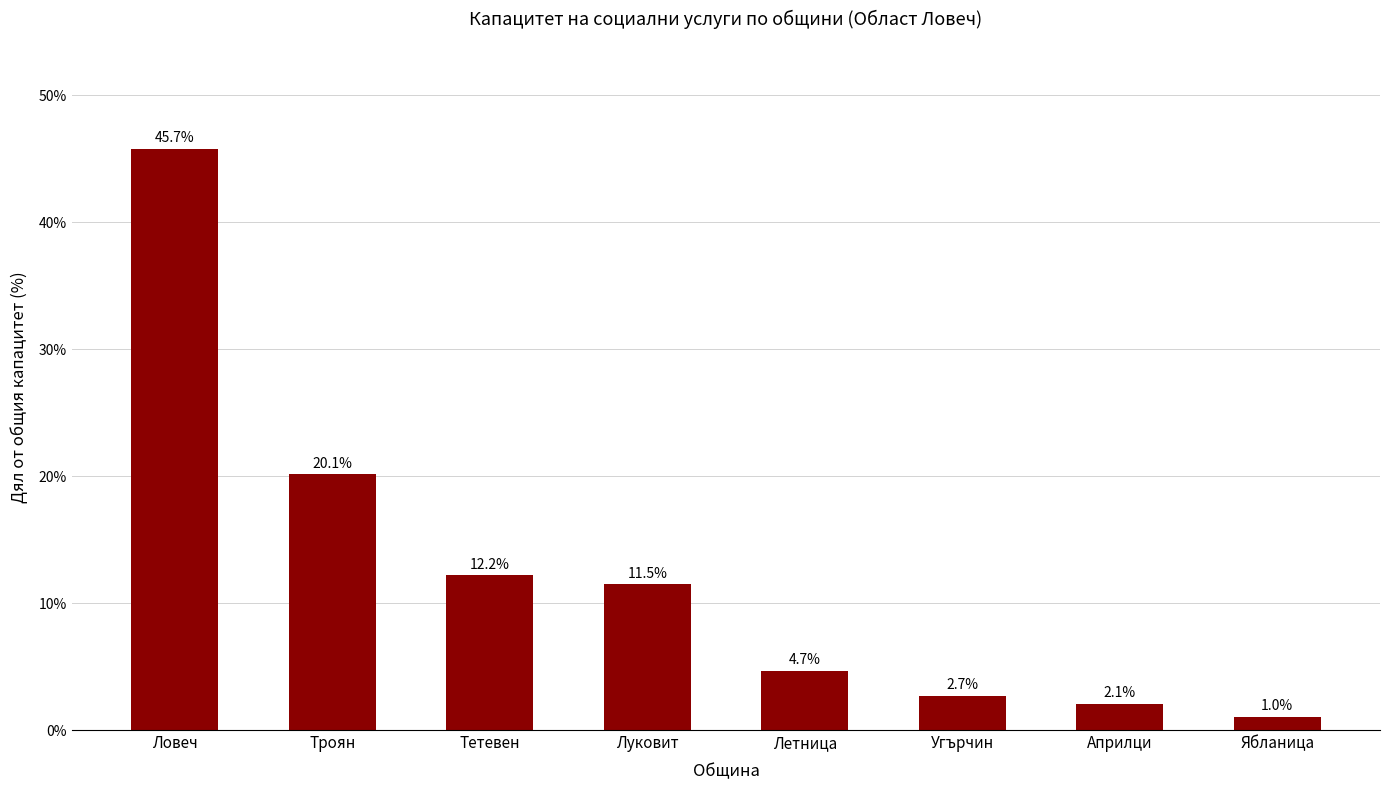

What is the change in value from Тетевен to Ябланица?

-11.2